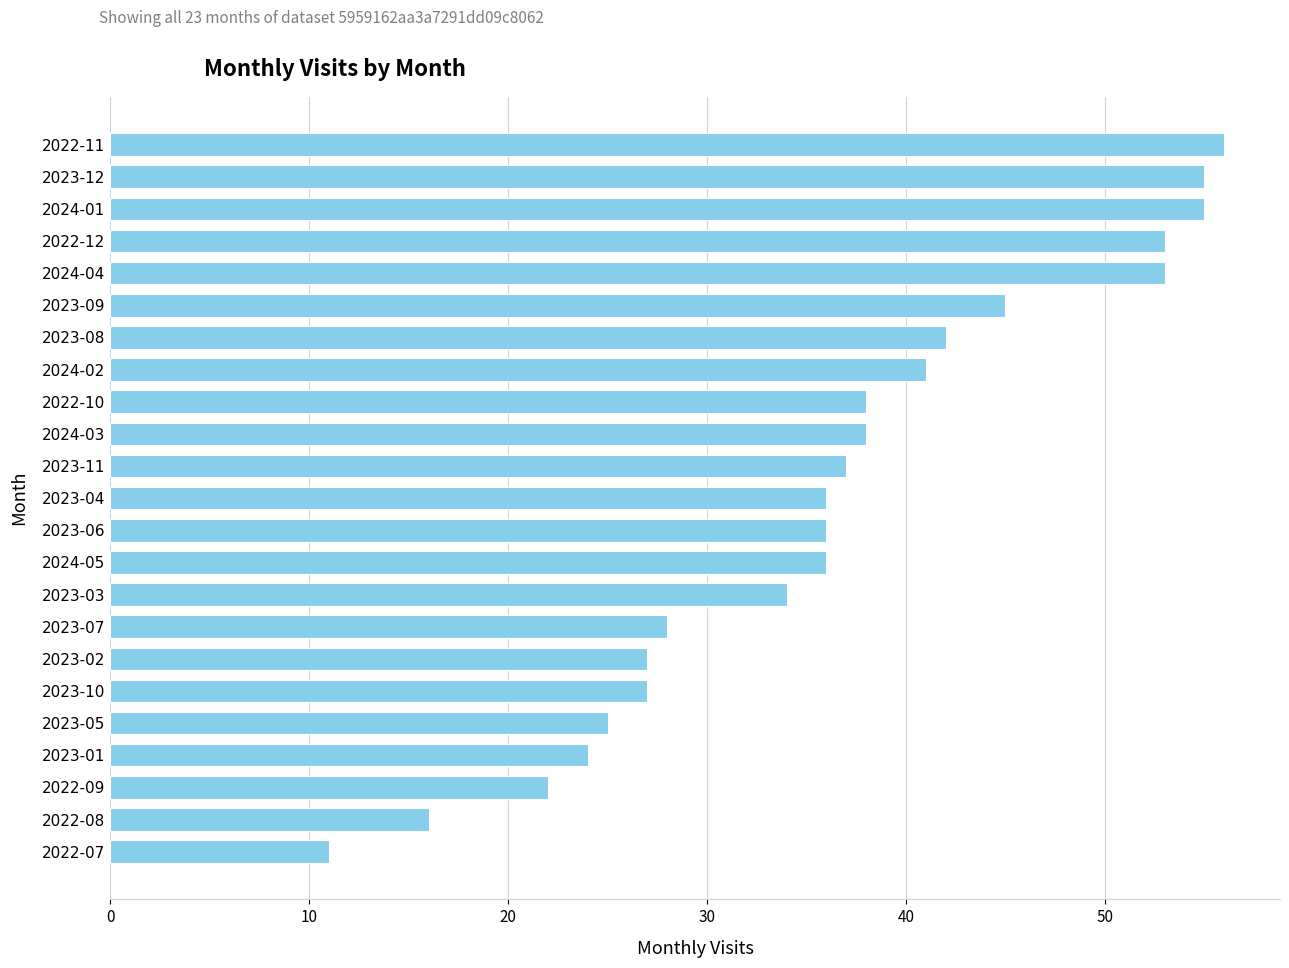

What is the average value?

36